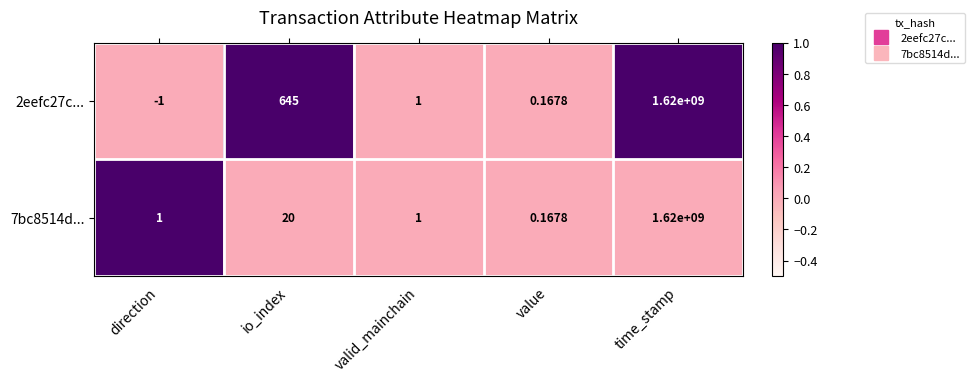

List the labels in order of 2eefc27c... value, smallest first.

direction, value, valid_mainchain, io_index, time_stamp